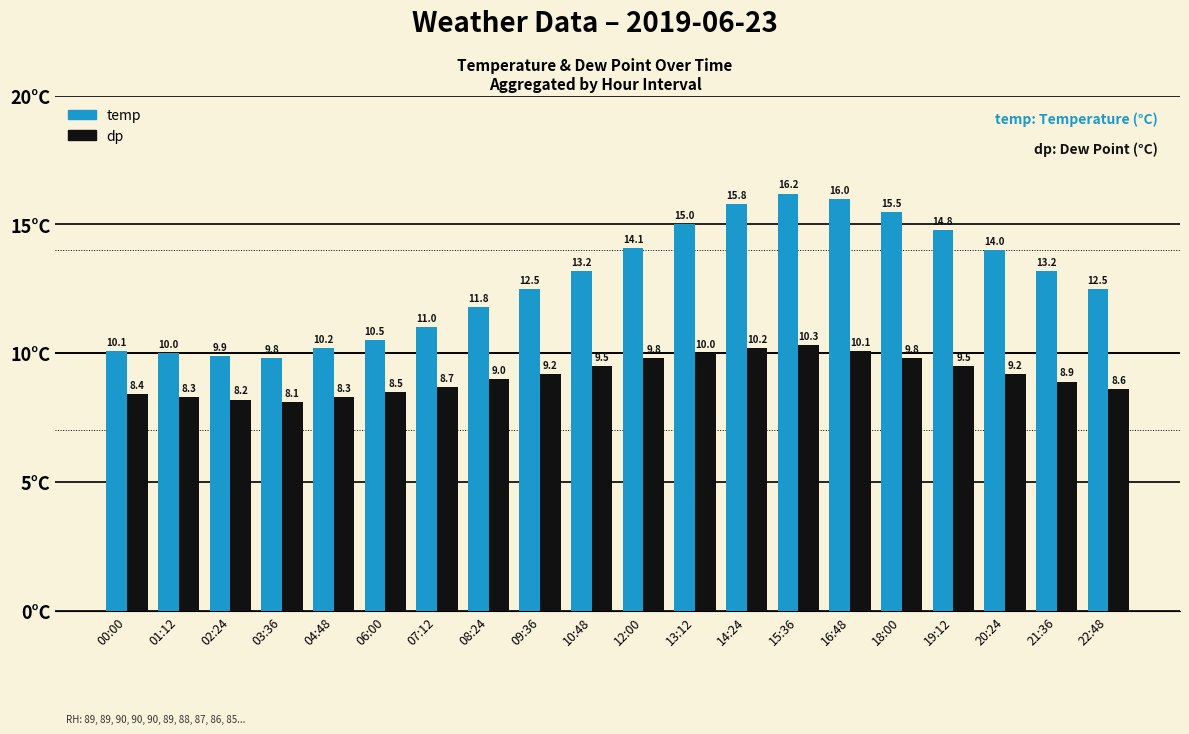

How many values in the temp series are below 13?

10